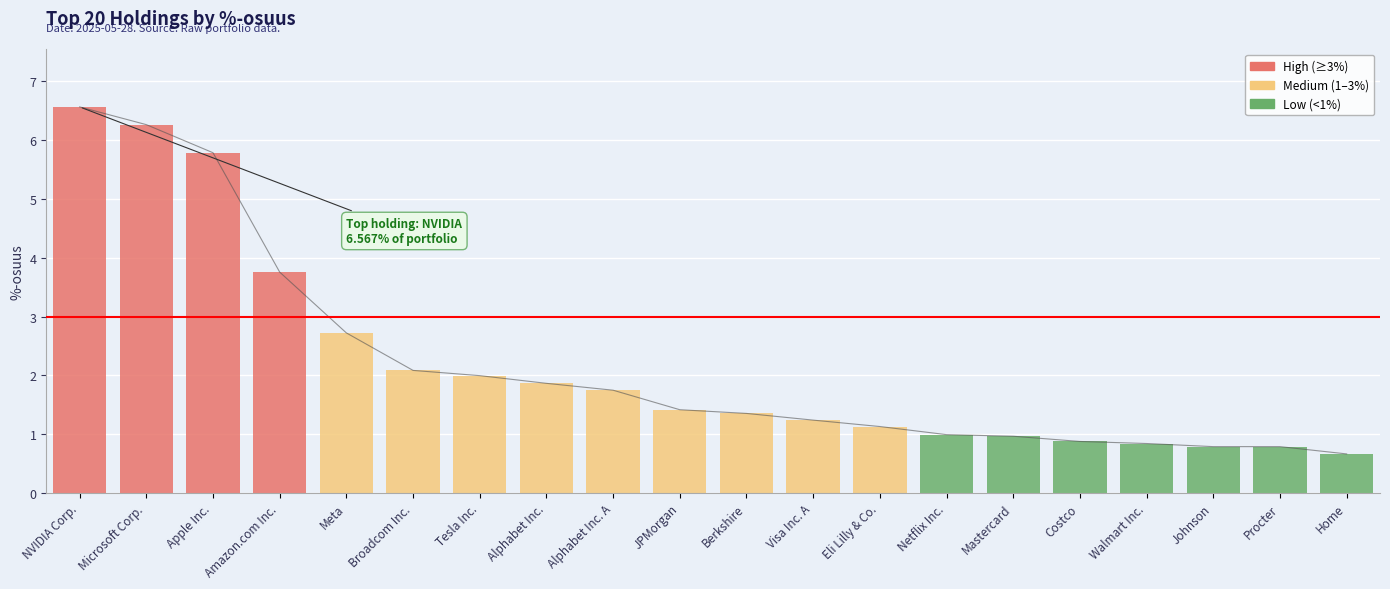

What is the change in value from Visa Inc. A to Mastercard?

-0.3